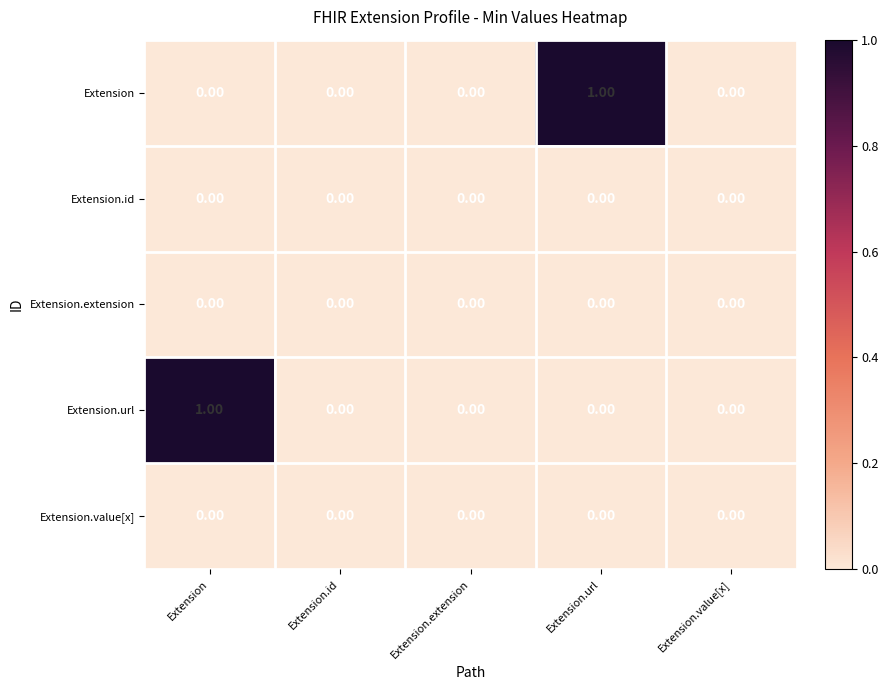

Which series changed the most between Extension.id and Extension.url?

Extension